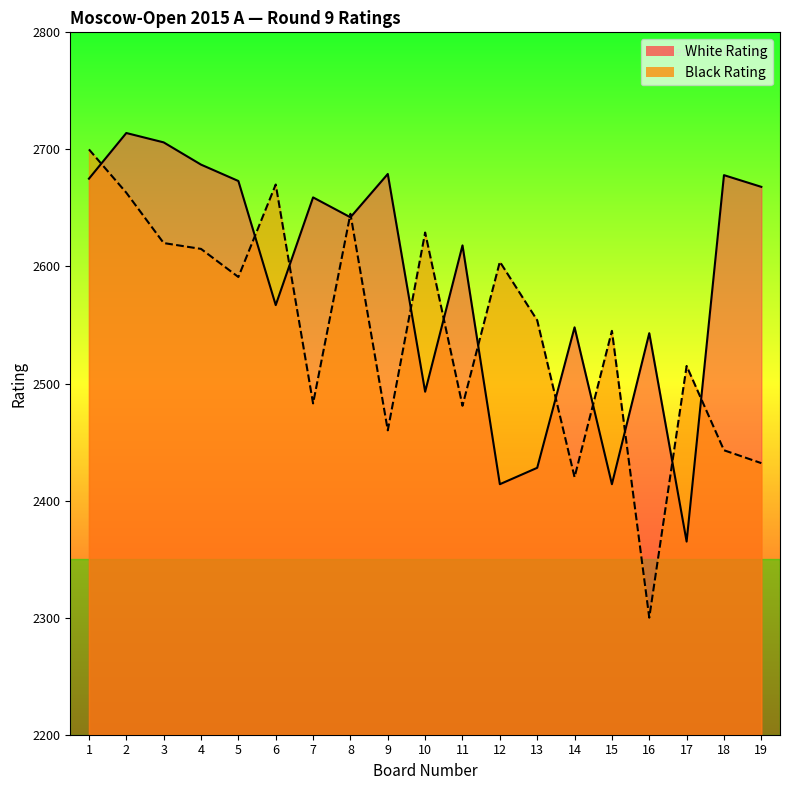

What is the difference between the Black Rating values at 6 and 12?

66